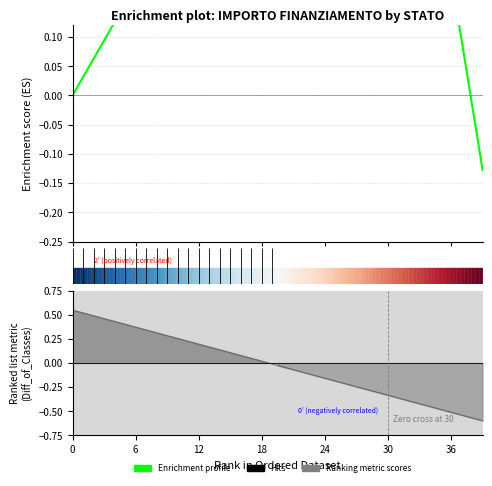

Is it true that the value at 27 is 0.4?

False